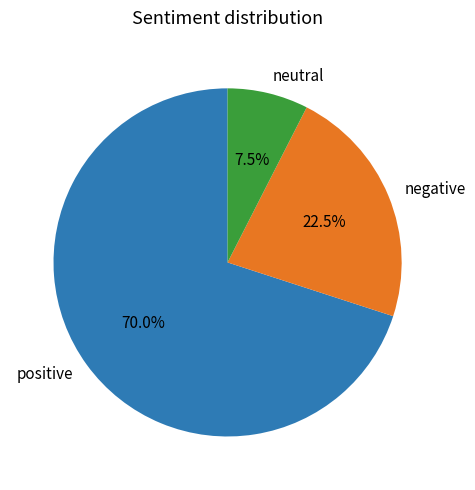

How many segments does this pie chart have?

3